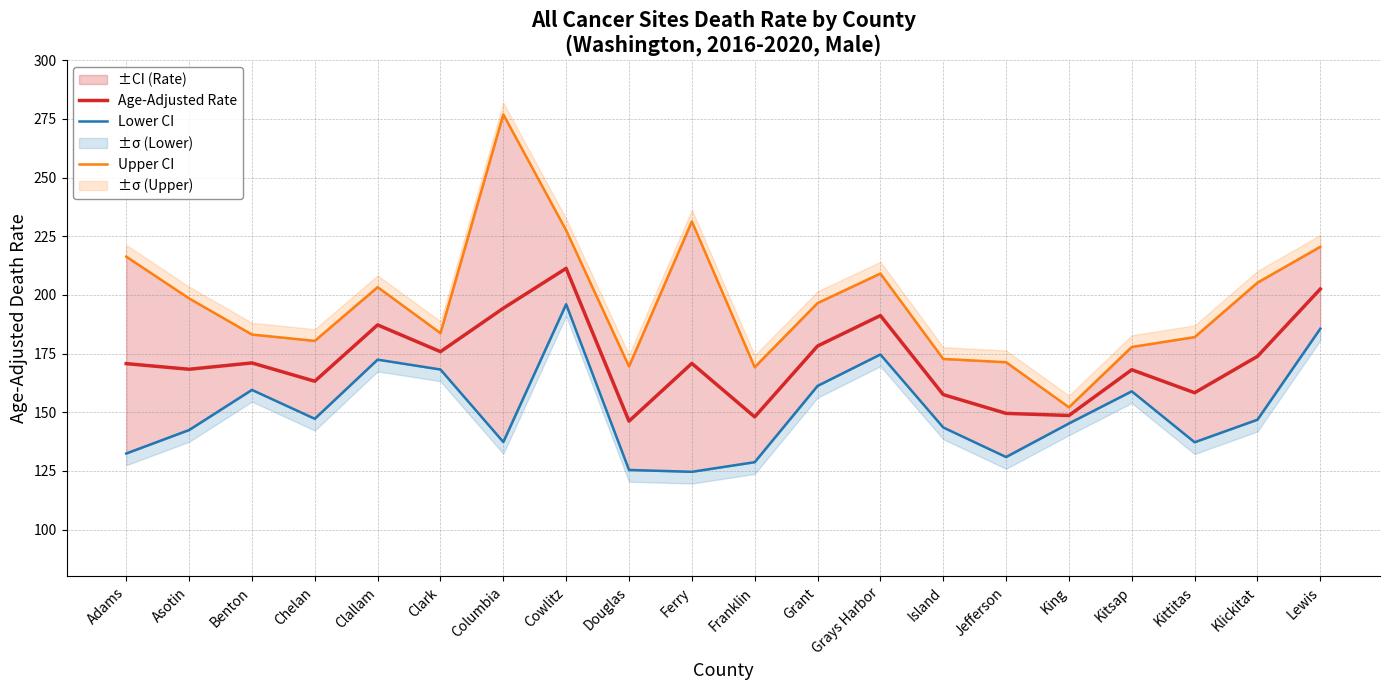

Is the value of Upper CI at Adams greater than the value of Age-Adjusted Rate at Asotin?

Yes